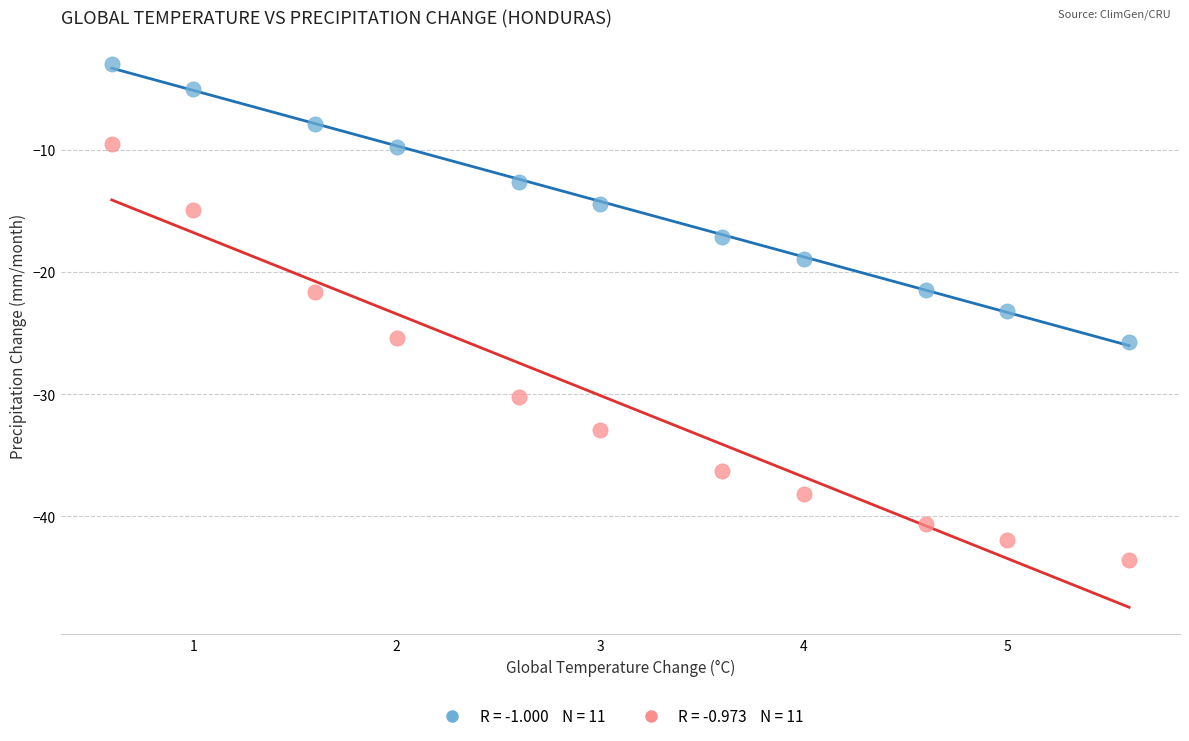

Across all data points, what is the range of X values (max minus min)?

5.0